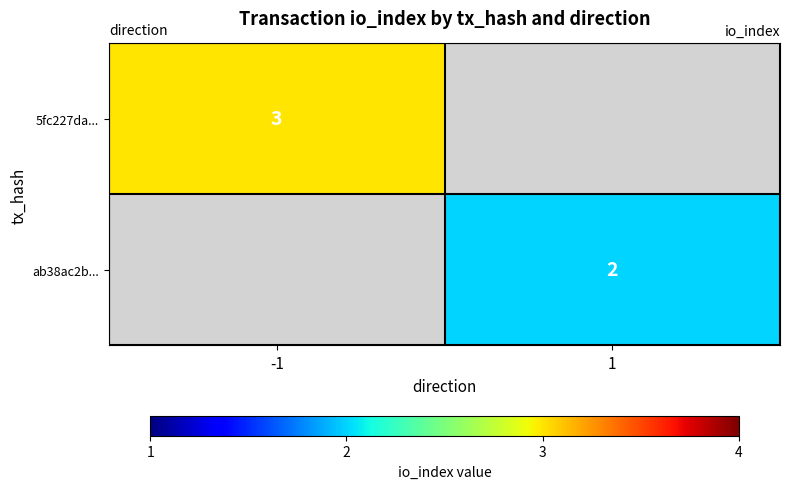

Which category has the lowest value across all series?

1